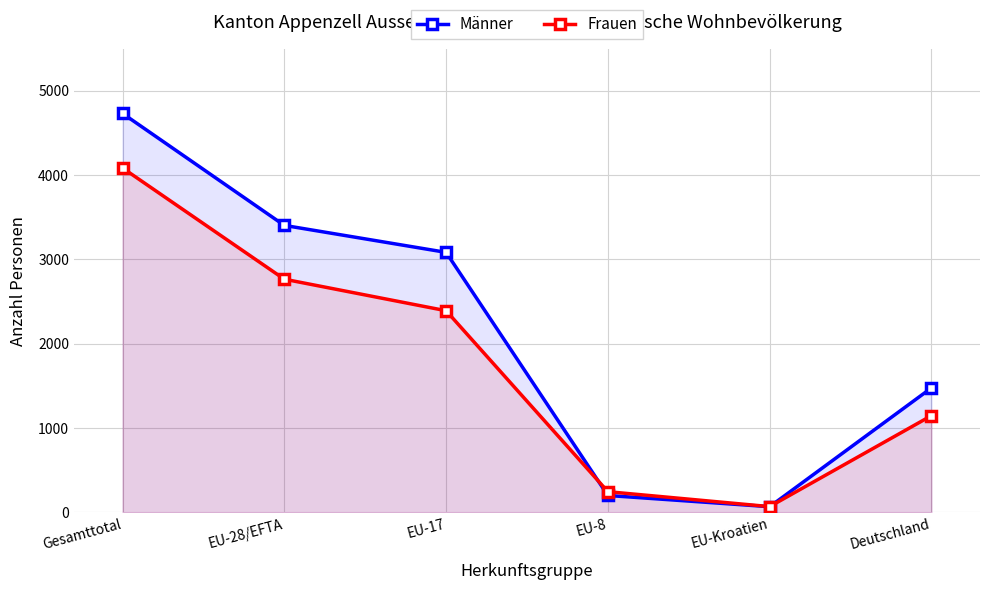

At which label does Frauen first exceed 2391?

Gesamttotal